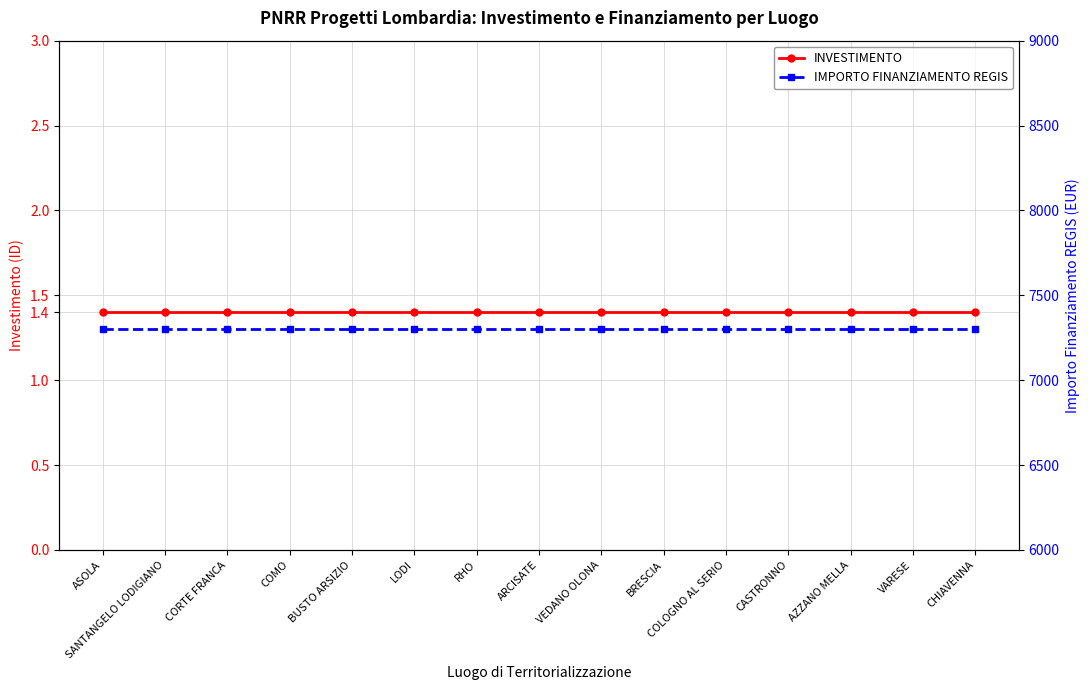

What is the difference between the highest and lowest values at LODI?

7299.6